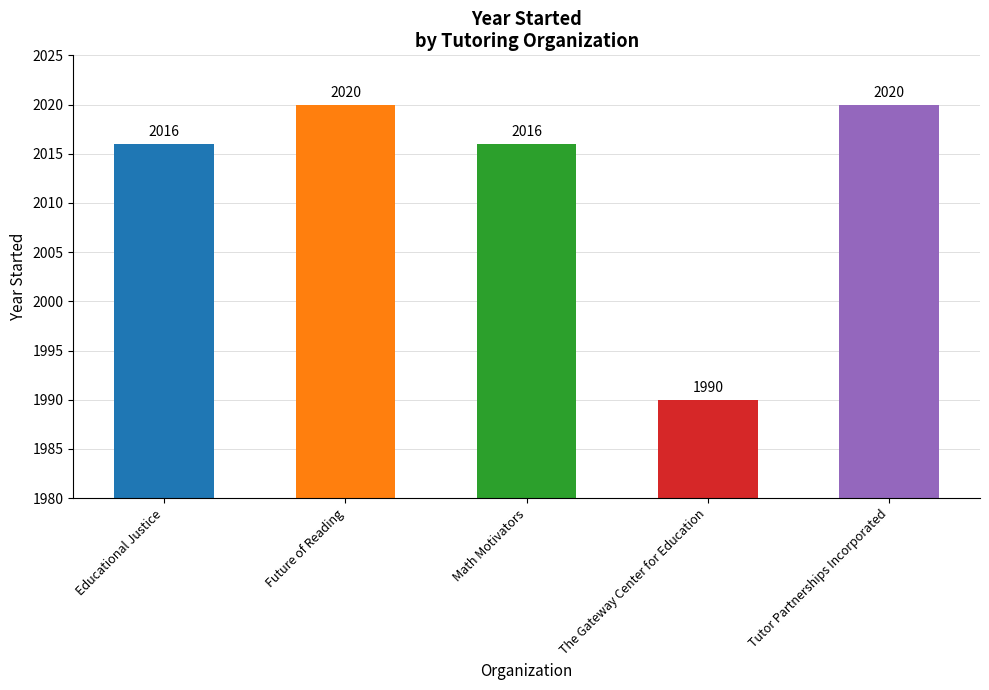

What position from the right is Tutor Partnerships Incorporated?

1